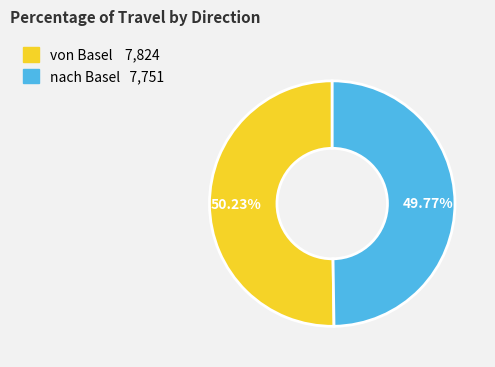

How many slices are in this pie chart?

2